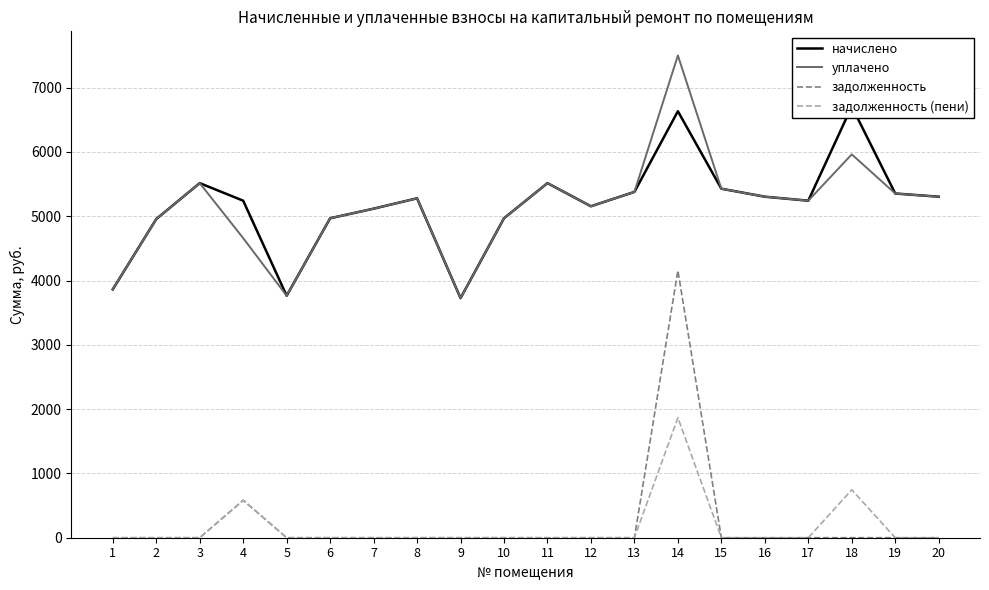

True or false: начислено and уплачено cross at least once.

False